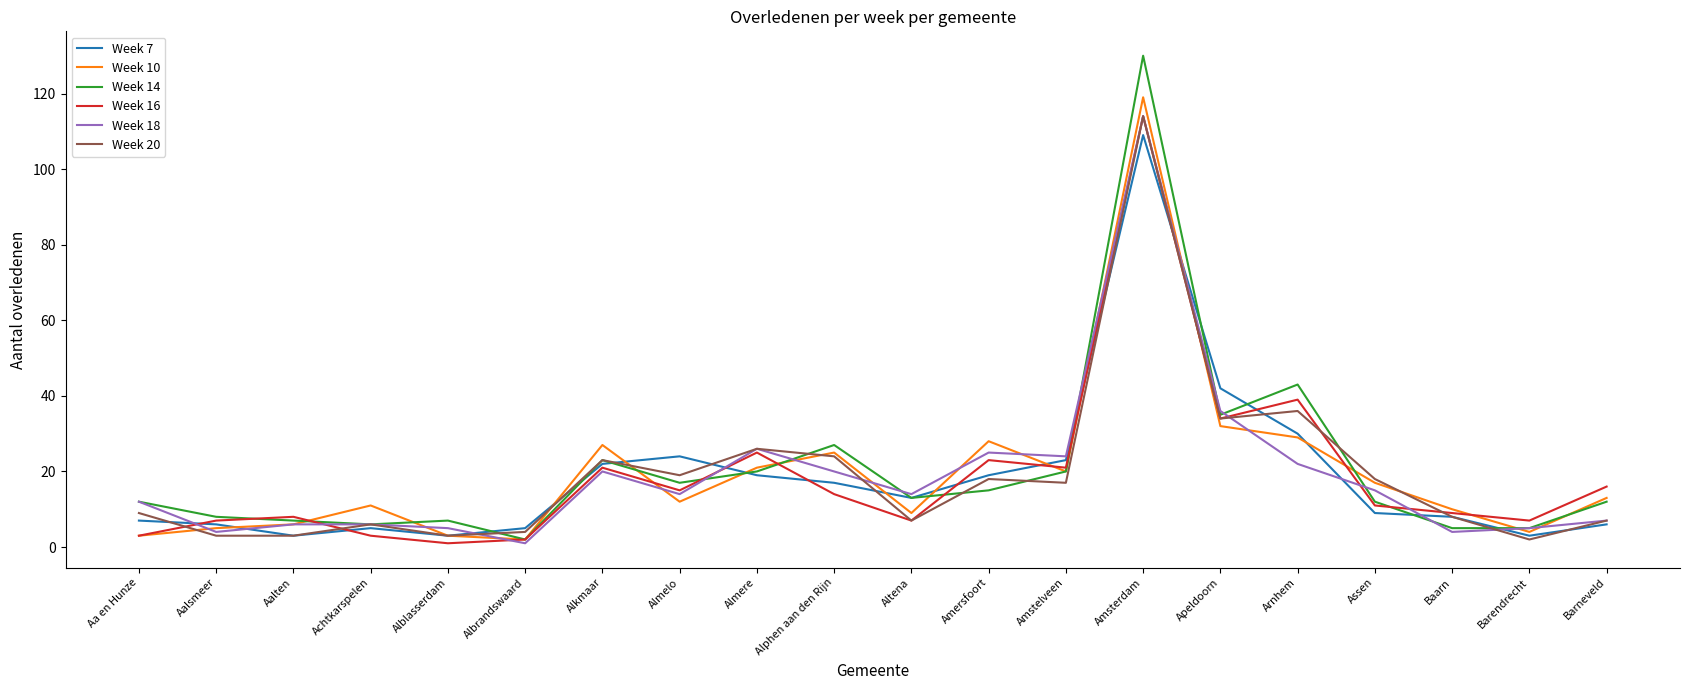

What is the average value of the Week 10 series?

20